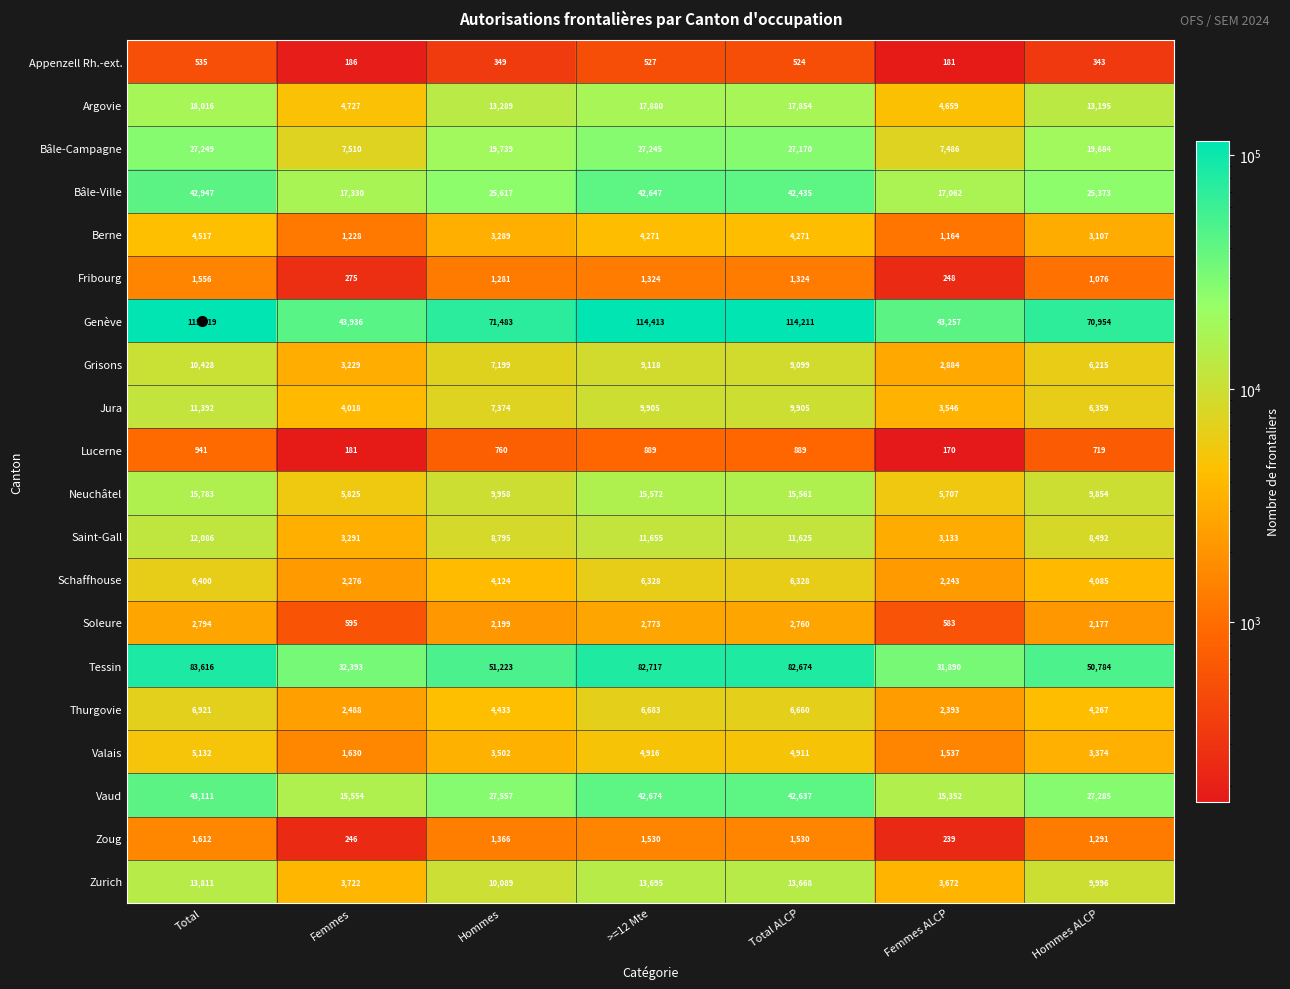

The Tessin series shows 24236 at >=12 Mte. True or false?

False